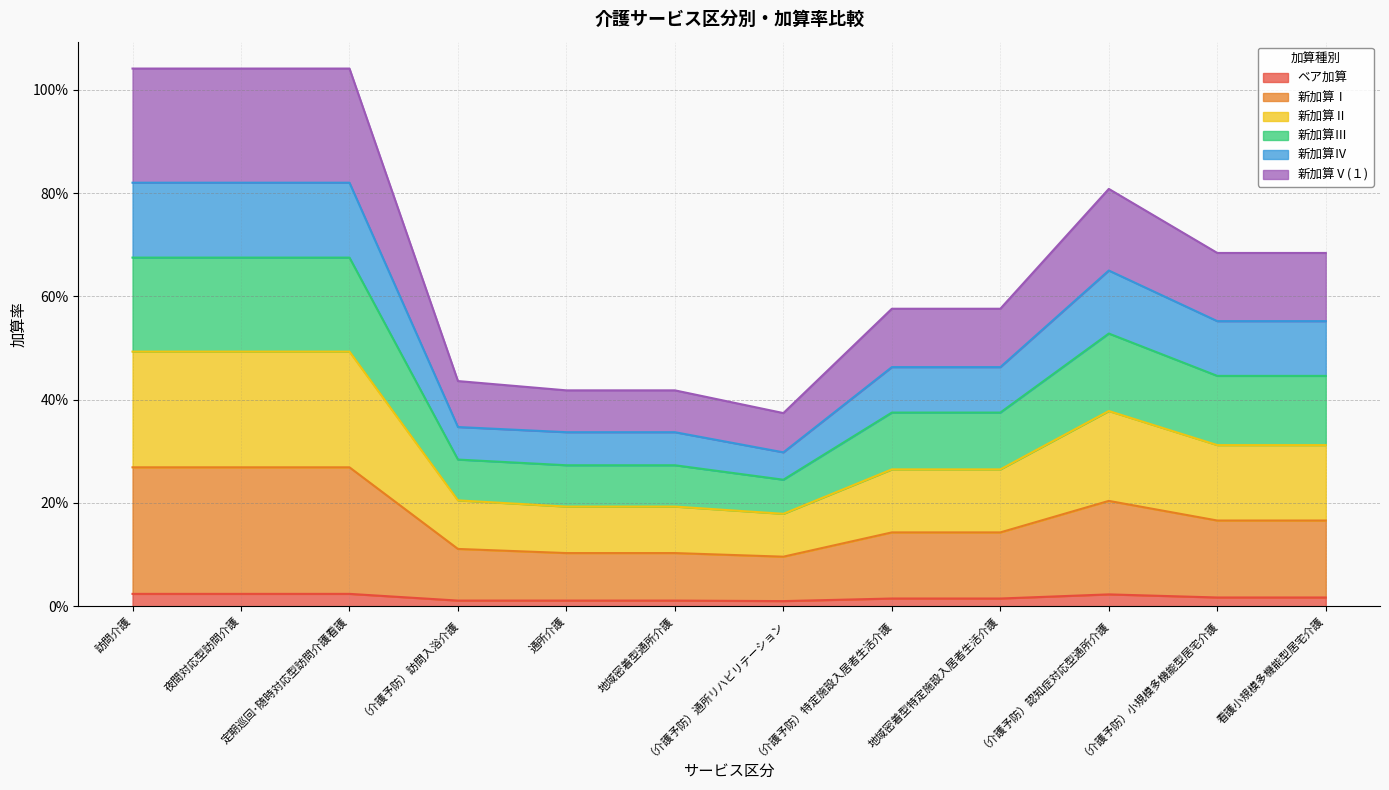

What is the label of the 11th point from the right?

夜間対応型訪問介護